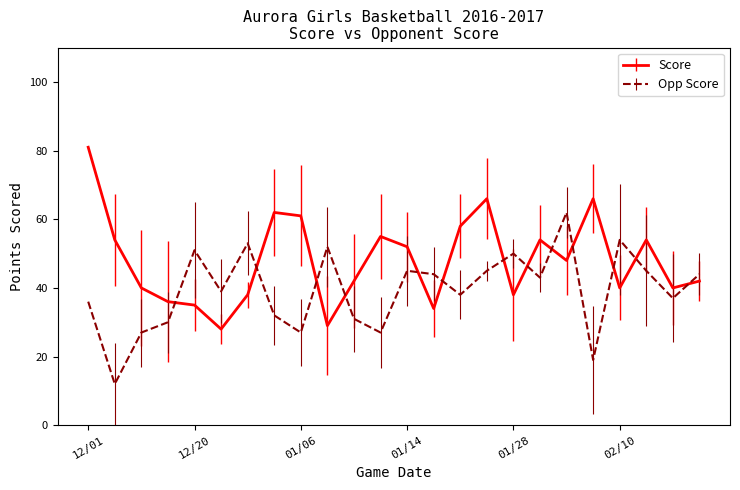

What is the difference between the maximum and second lowest values in the Score series?

52